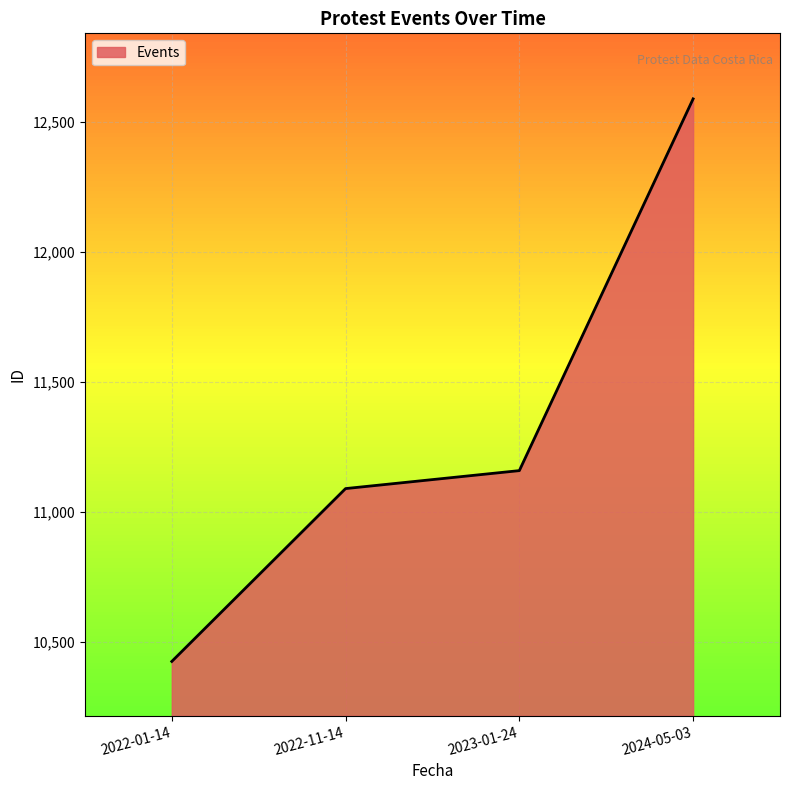

Between 2022-11-14 and 2023-01-24, which is larger?

2023-01-24